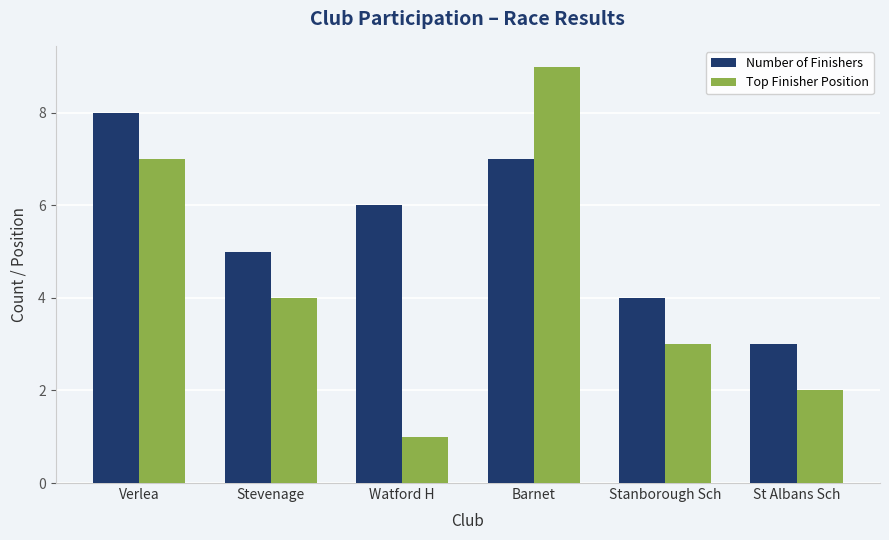

What is the difference between the maximum and minimum values in the Number of Finishers series?

5